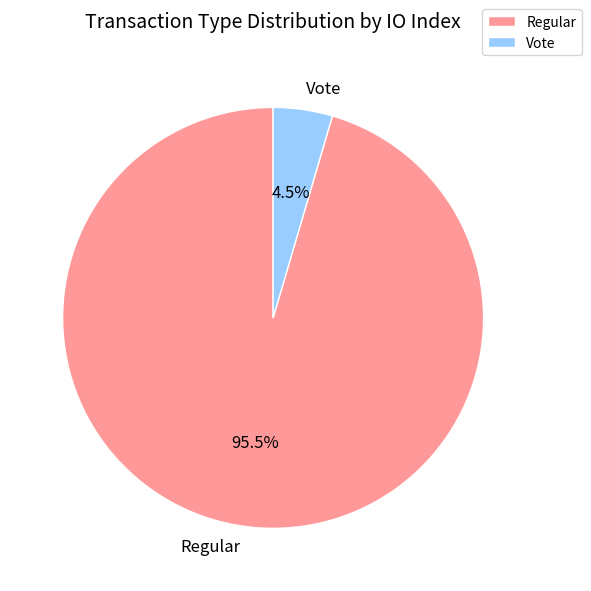

To the nearest percent, what is the average slice percentage?

50%